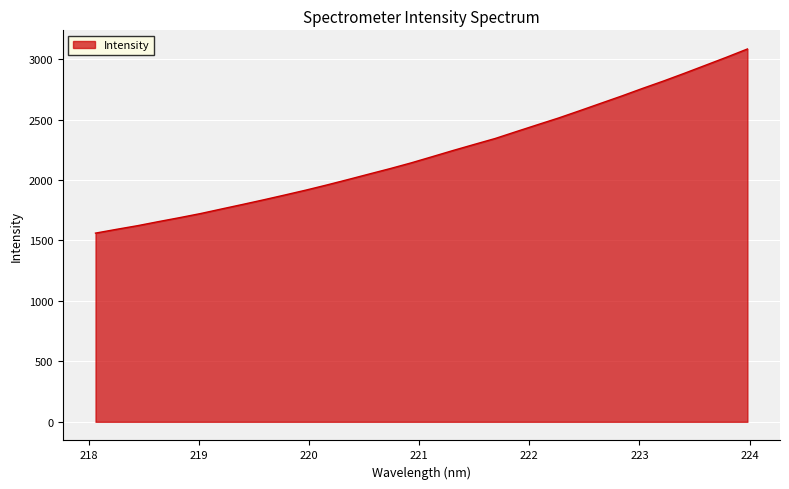

Does the chart have visible grid lines?

Yes